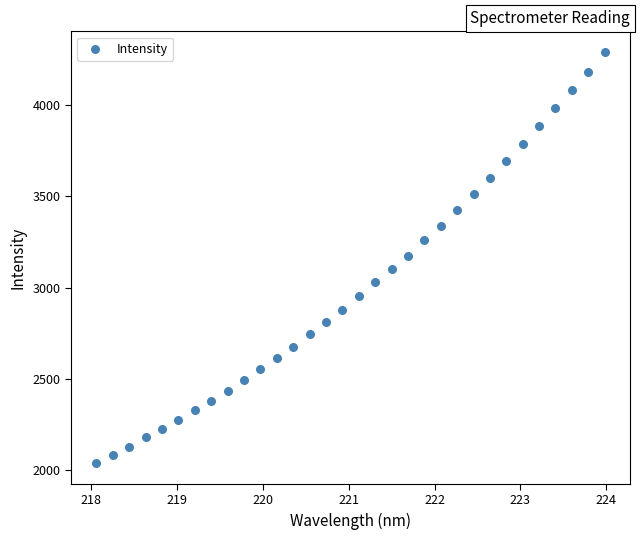

What is the range of Y values (max minus min)?

2254.9